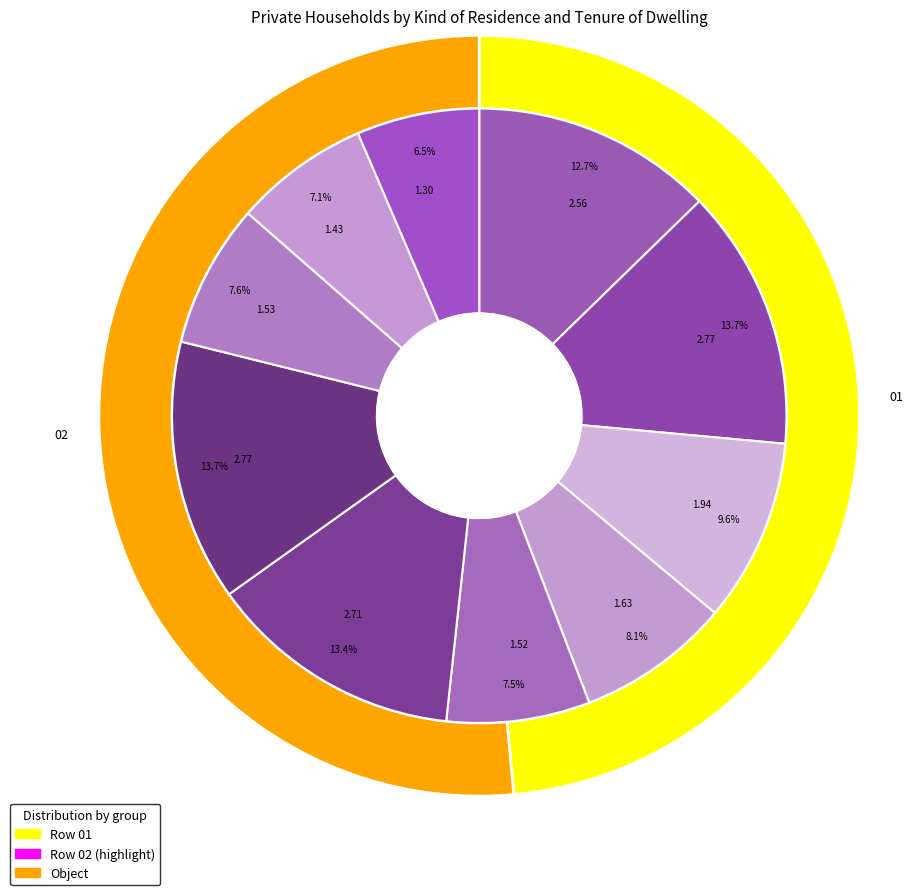

Between 01 and 02, which is larger?

02